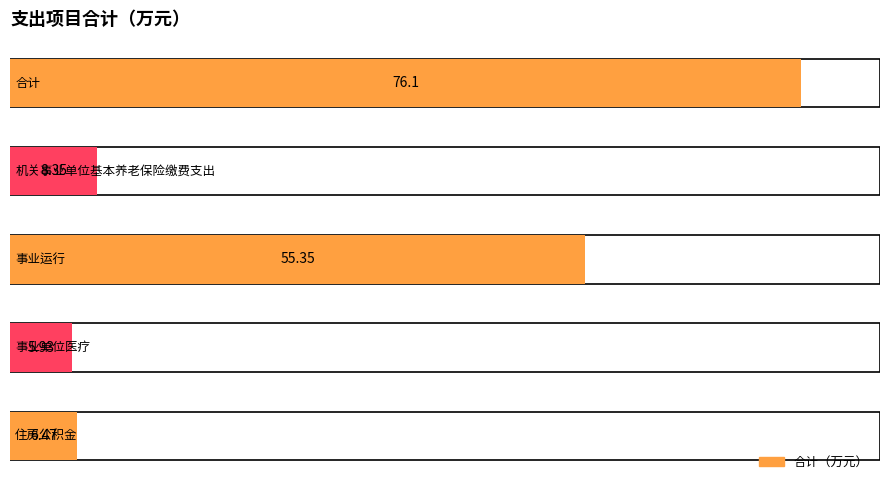

True or false: the data shows 6.5 at 住房公积金.

True